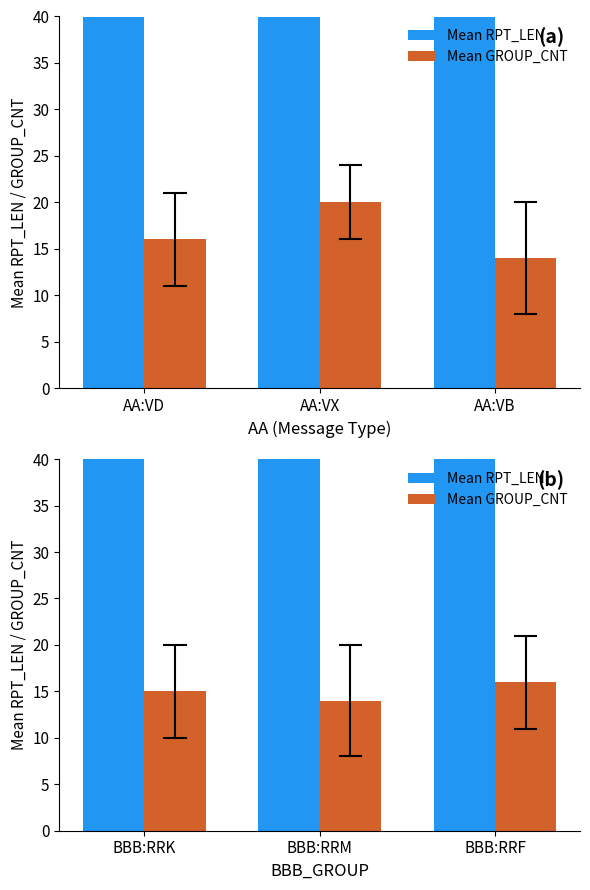

What is the maximum value shown in the chart?

107